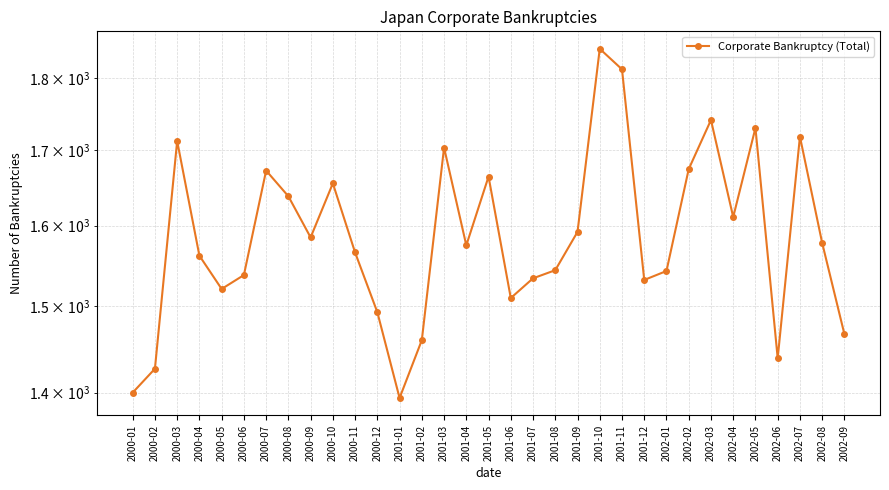

What is the difference between the second highest and minimum values?

419